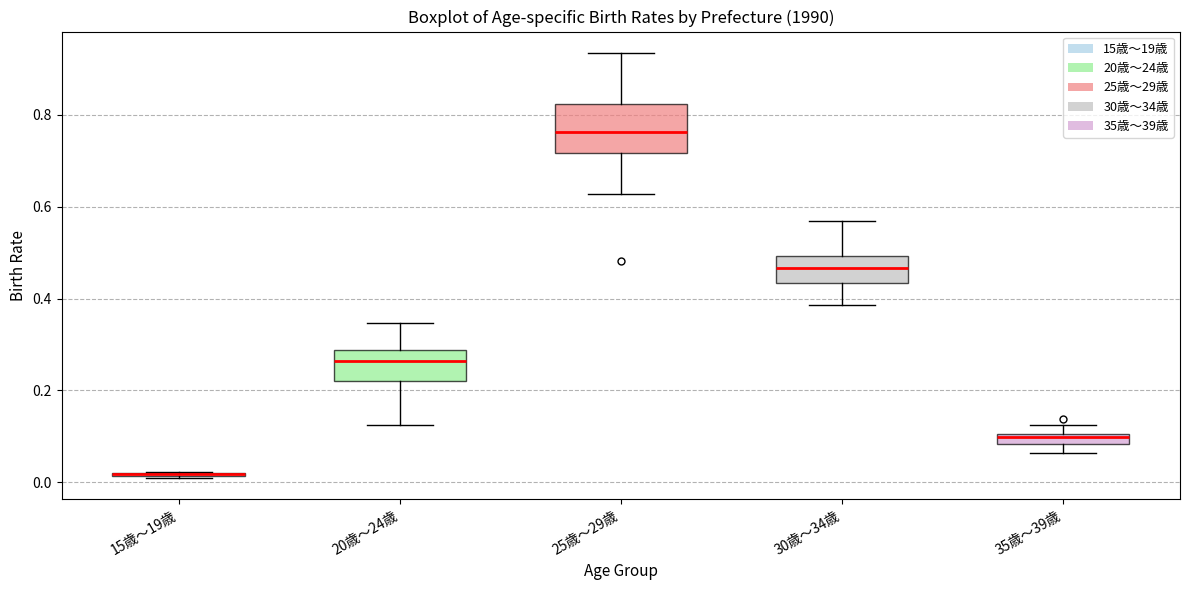

Where is the lower edge of the box for 25歳～29歳 on the y-axis? The values are not printed on the chart, so give them approximately, as read against the axis.

0.72